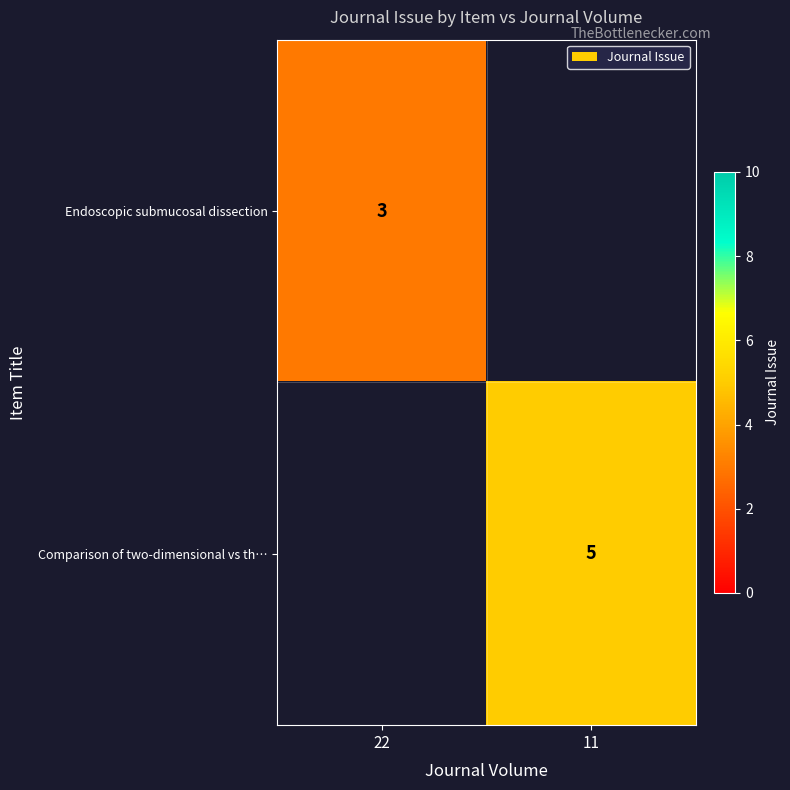

True or false: Endoscopic submucosal dissection has a value of 1 at 22.

False